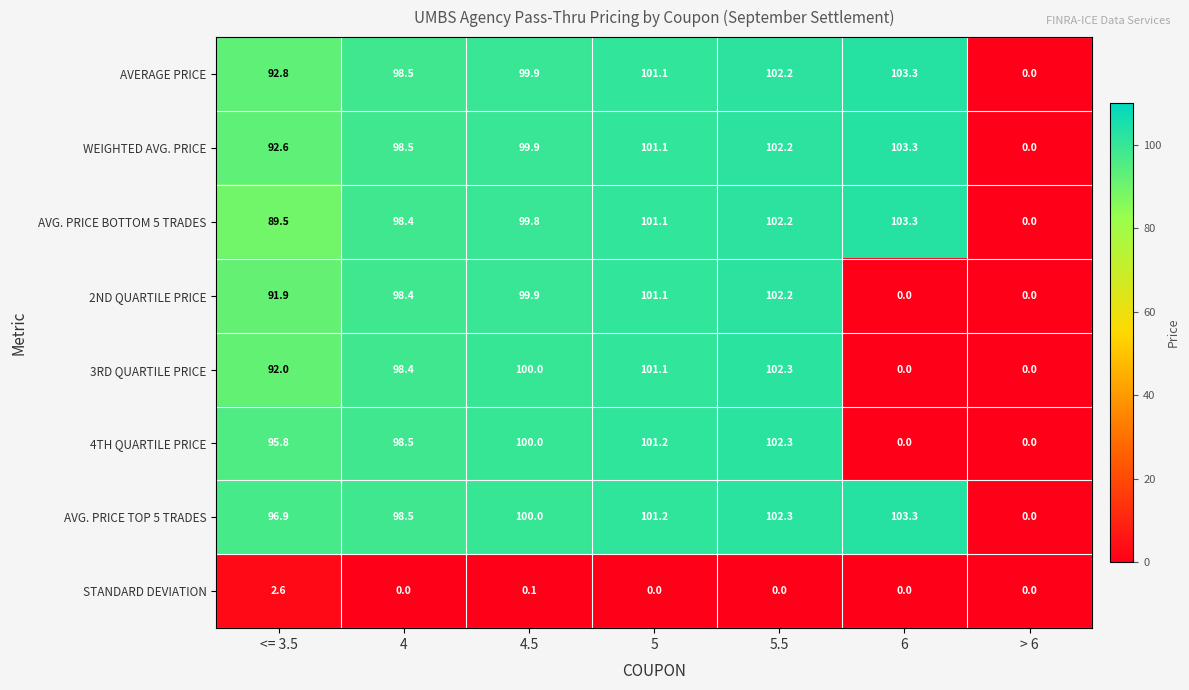

Rank the categories by AVG. PRICE TOP 5 TRADES value from lowest to highest.

> 6, <= 3.5, 4, 4.5, 5, 5.5, 6